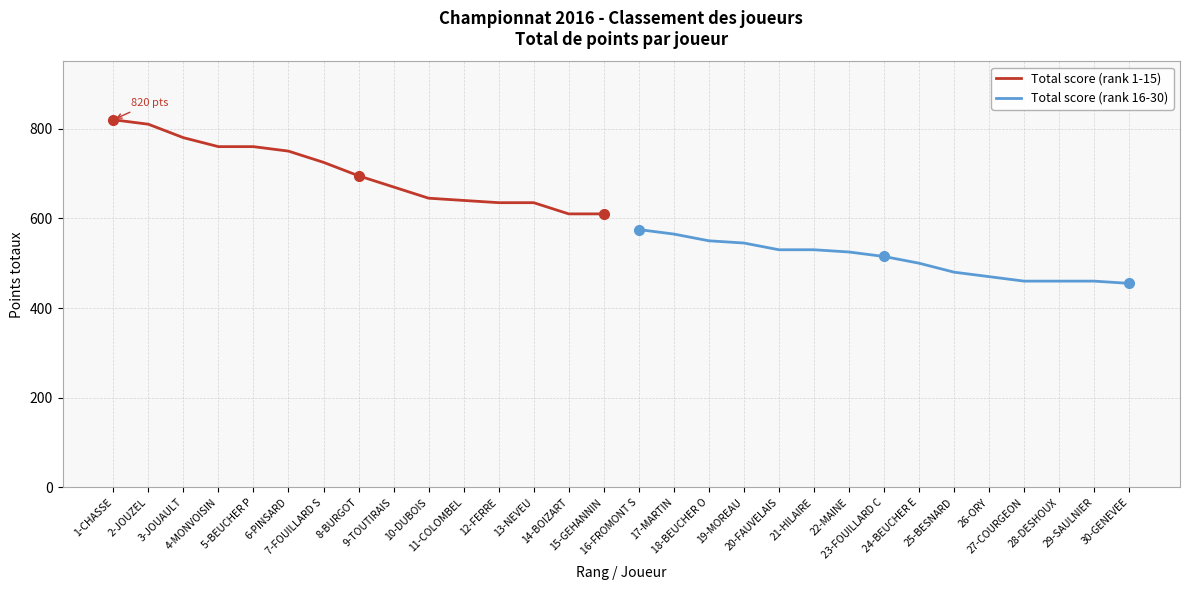

Is it true that Total score (rank 16-30) equals 292 at 27-COURGEON?

False